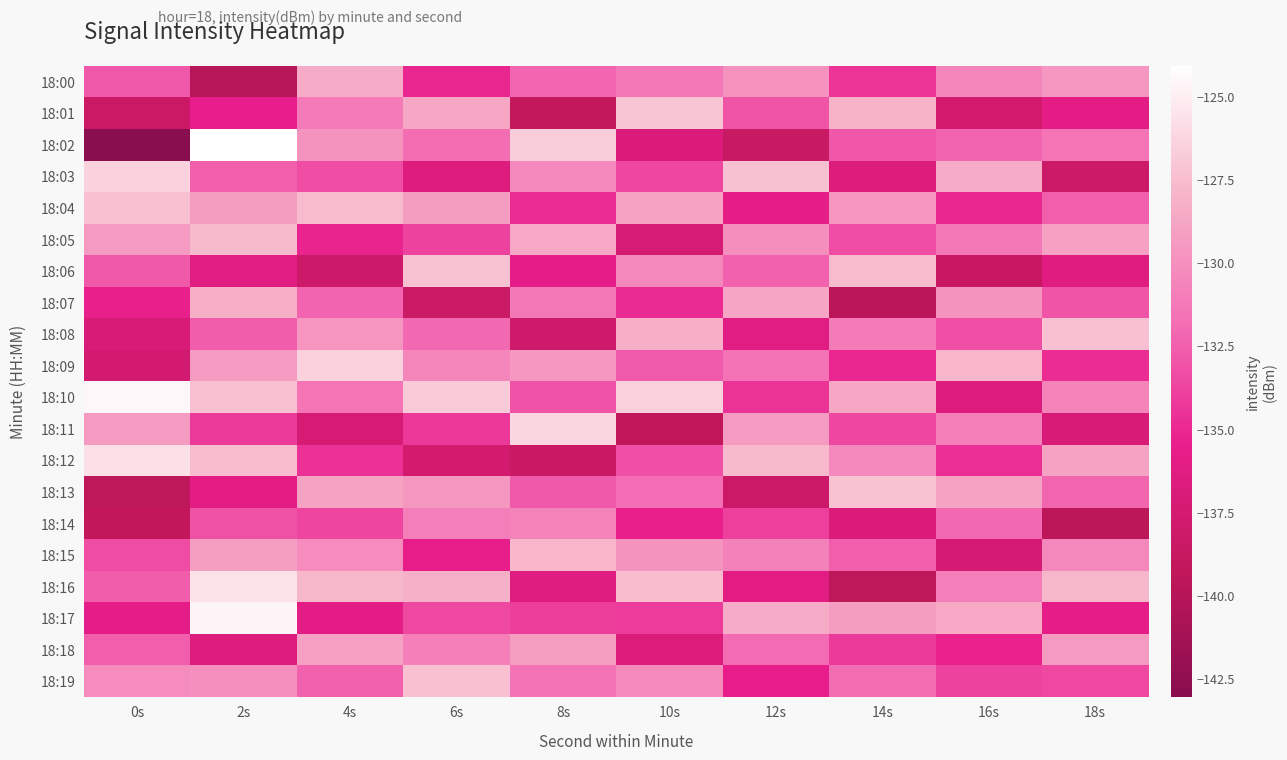

What is the total value across all series at 4s?

-2633.5